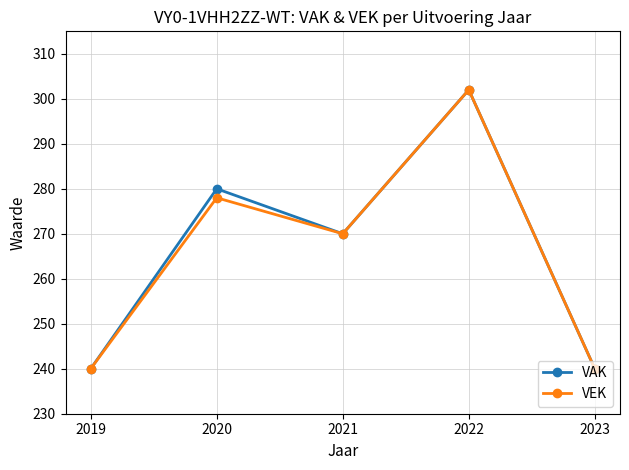

What is the sum of the VAK values at 2019 and 2022?

542